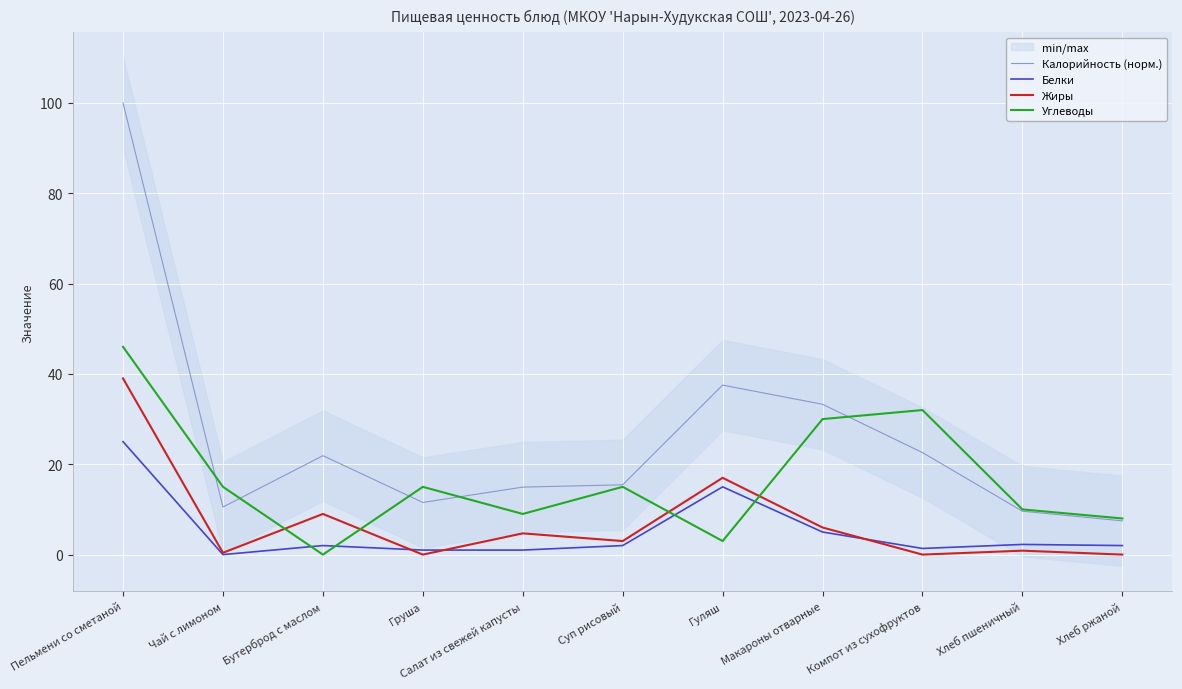

In Жиры, how many points are lower than both neighbors (excluding endpoints)?

4